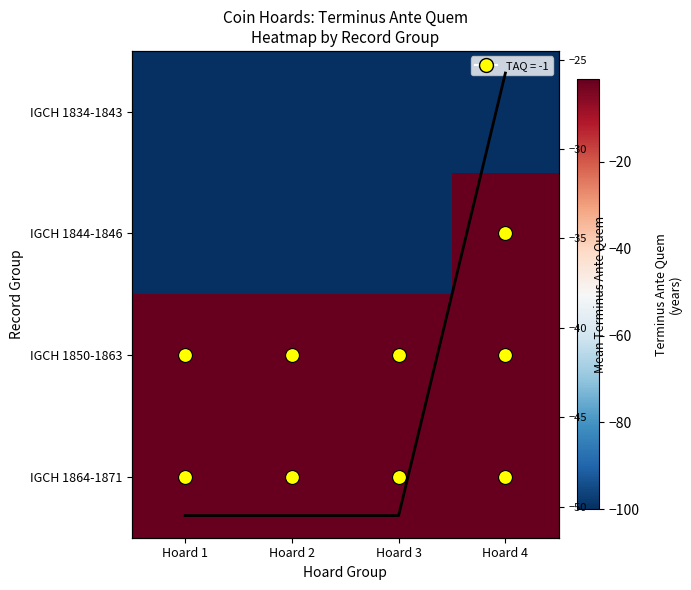

How many values in the Mean TAQ series exceed -50?

1